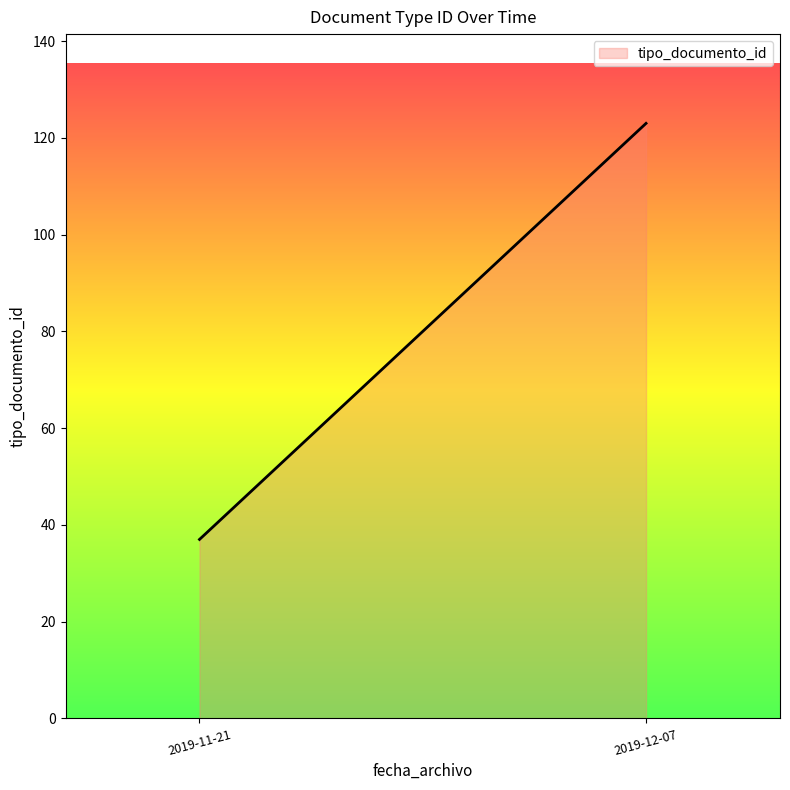

How many values are below 123?

1